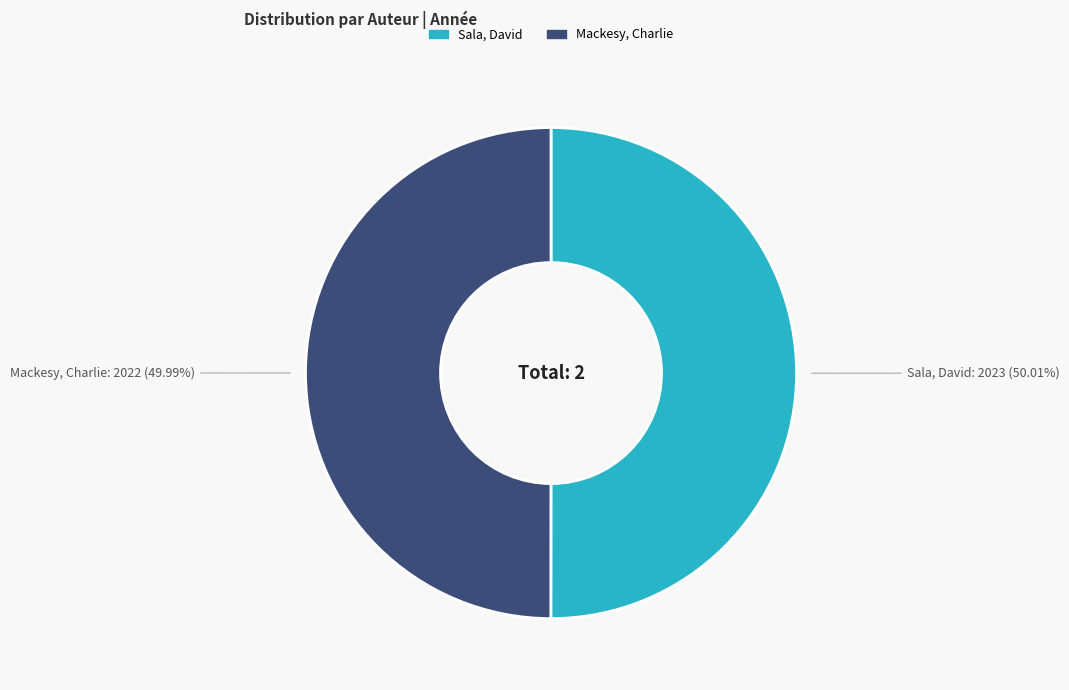

Is there a majority slice in this chart?

Yes